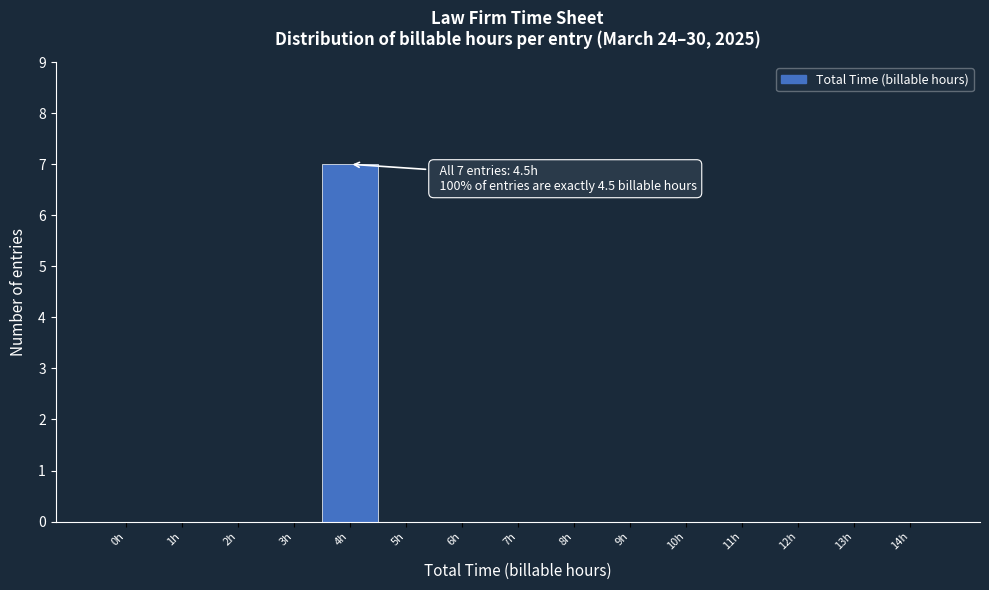

Reading left to right, what are all the values shown in this chart?

0h=0	1h=0	2h=0	3h=0	4h=7	5h=0	6h=0	7h=0	8h=0	9h=0	10h=0	11h=0	12h=0	13h=0	14h=0